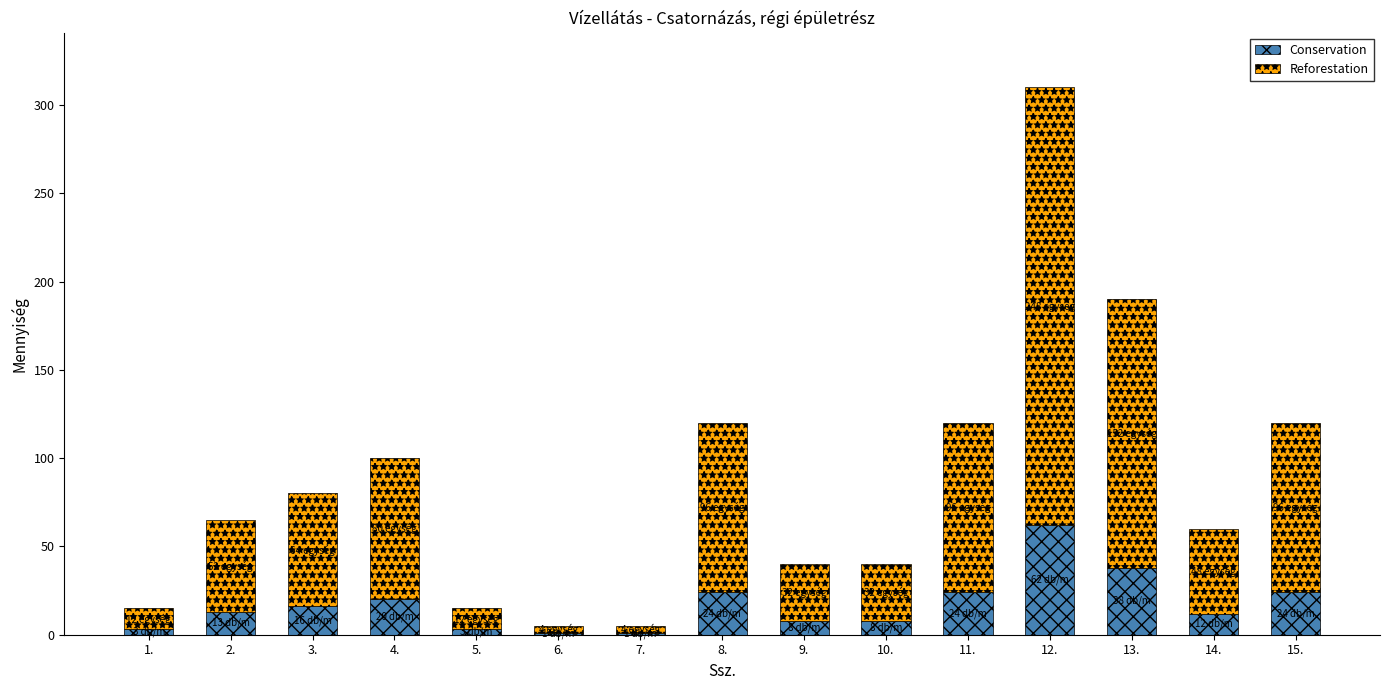

What is the sum of all Conservation values?

257